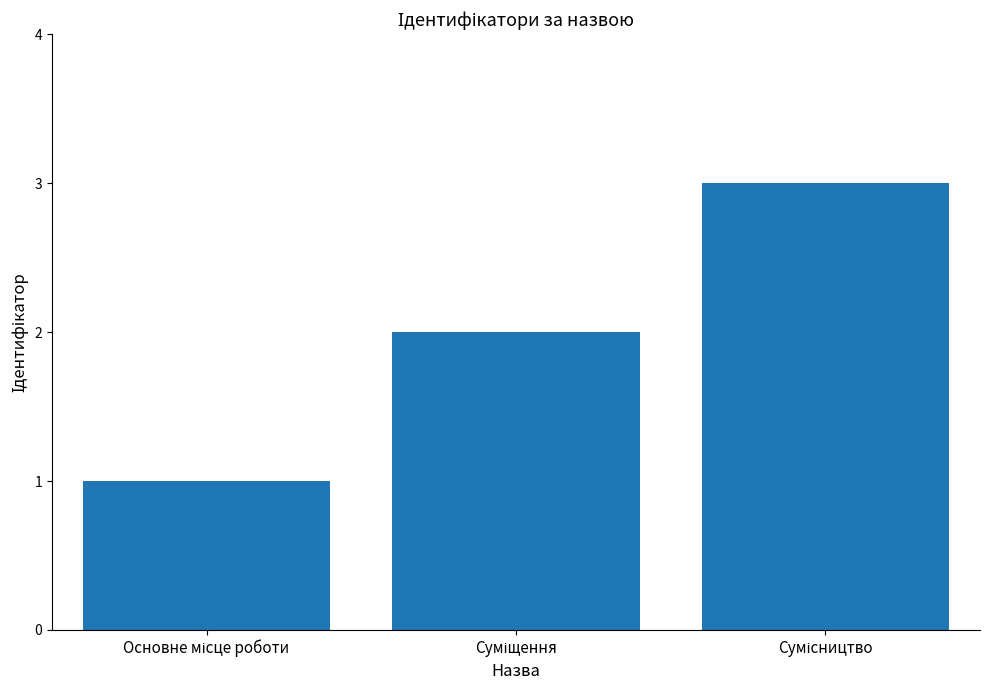

Does the chart contain stacked bars?

No